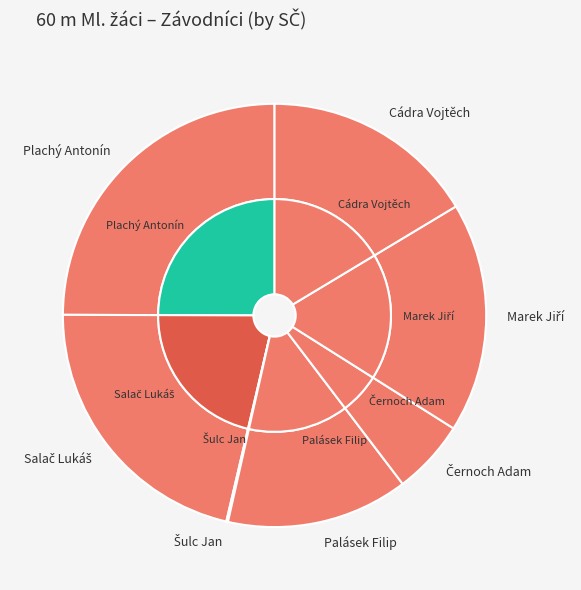

Is there any slice that represents more than half of the pie?

No